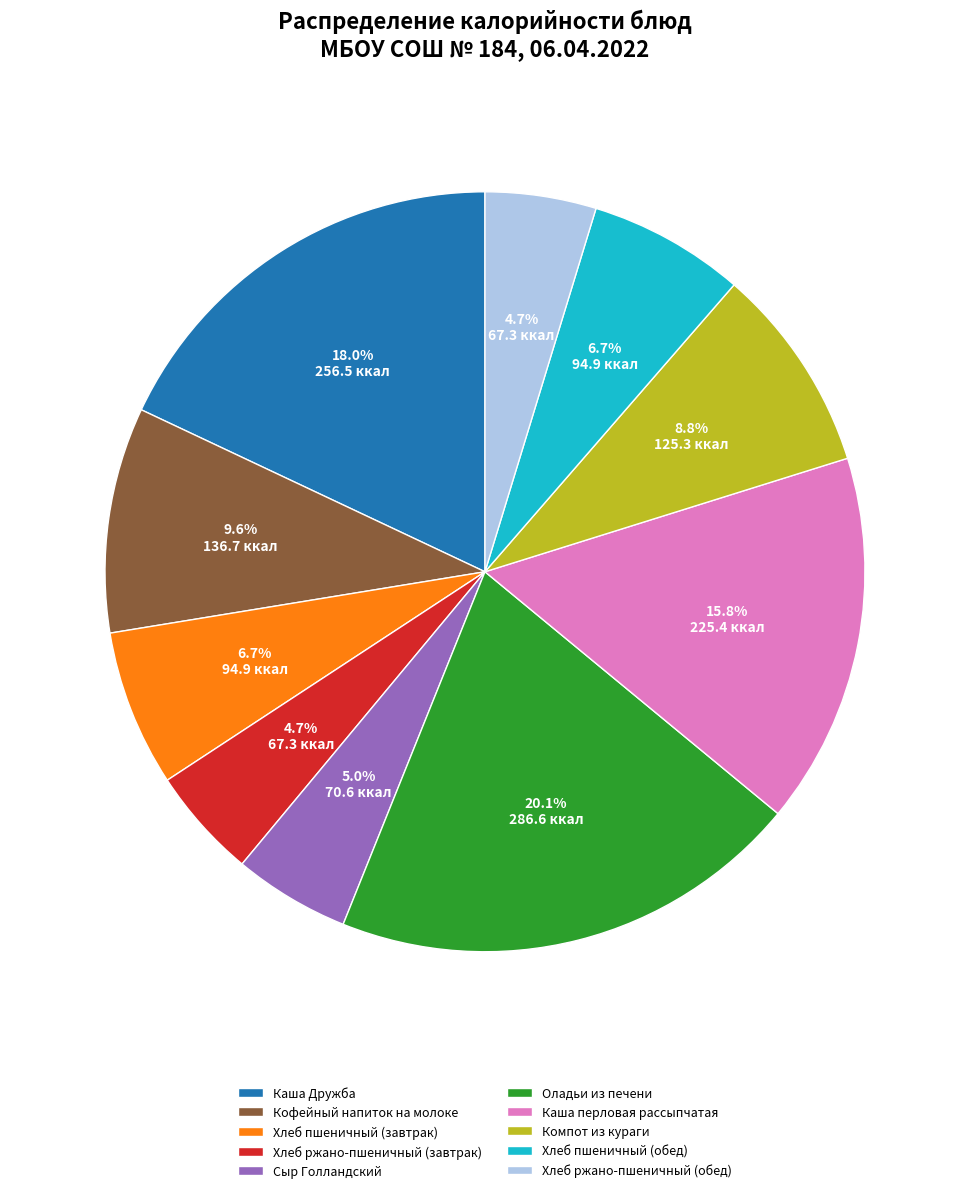

To the nearest percent, what is the combined percentage of Сыр Голландский and Хлеб пшеничный (обед)?

12%